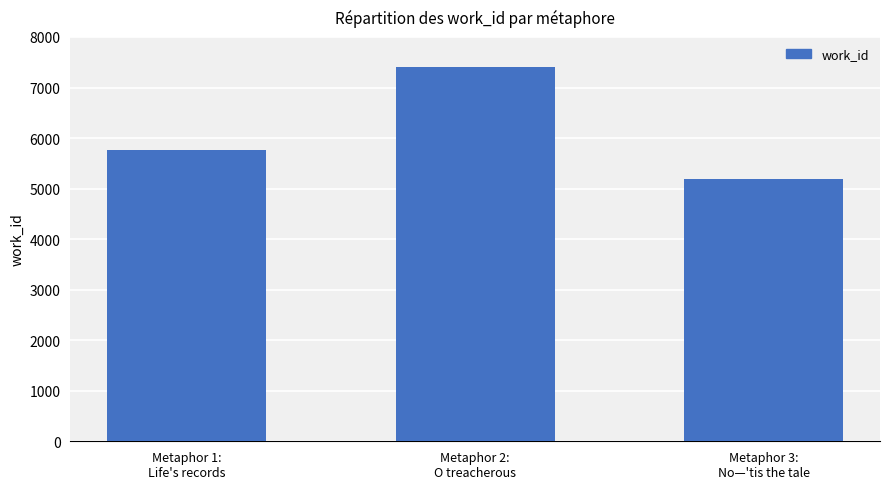

Is it true that the value at Metaphor 2:
O treacherous is 12461?

False